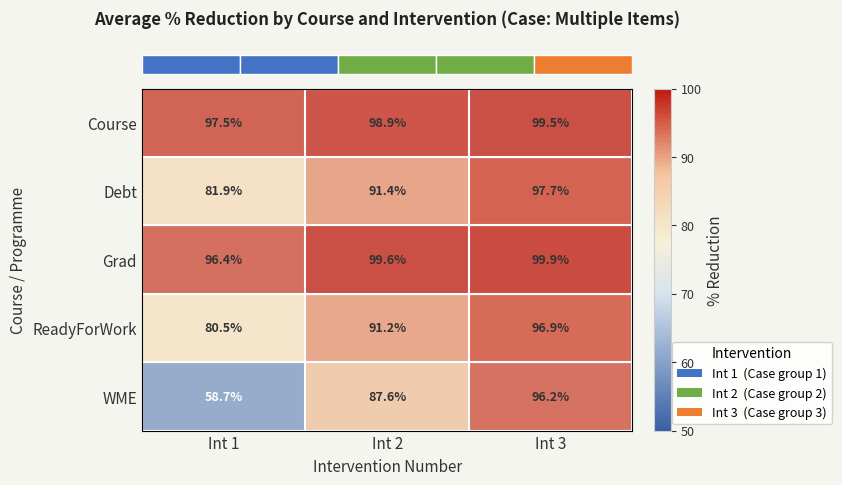

What is the sum of all ReadyForWork values?

268.6